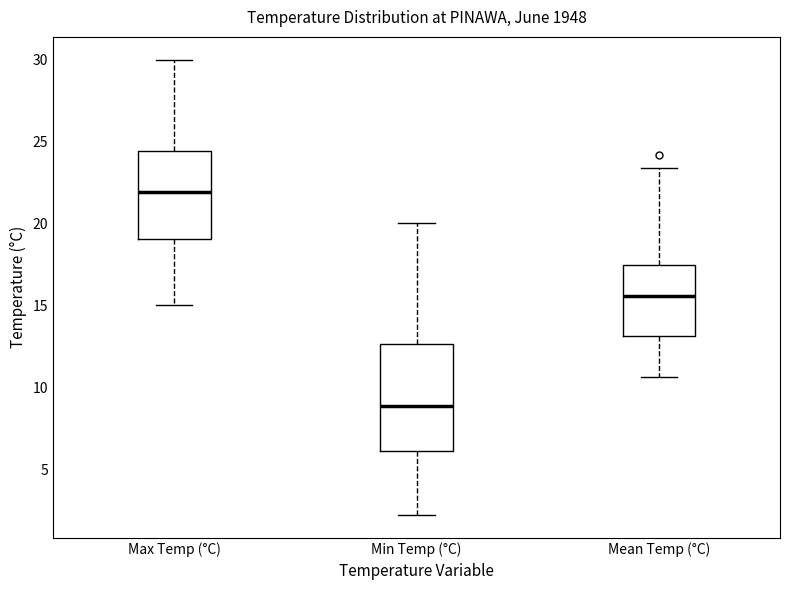

Which box is the tallest, from its lower edge to its upper edge?

Min Temp (°C)